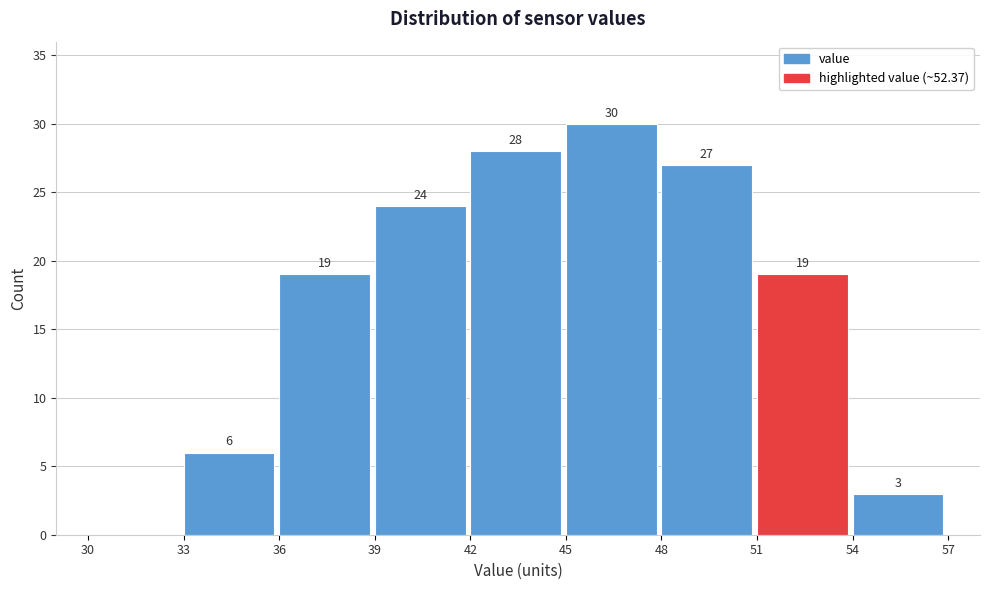

Over which range of the x-axis is the bar tallest?

45 to 48